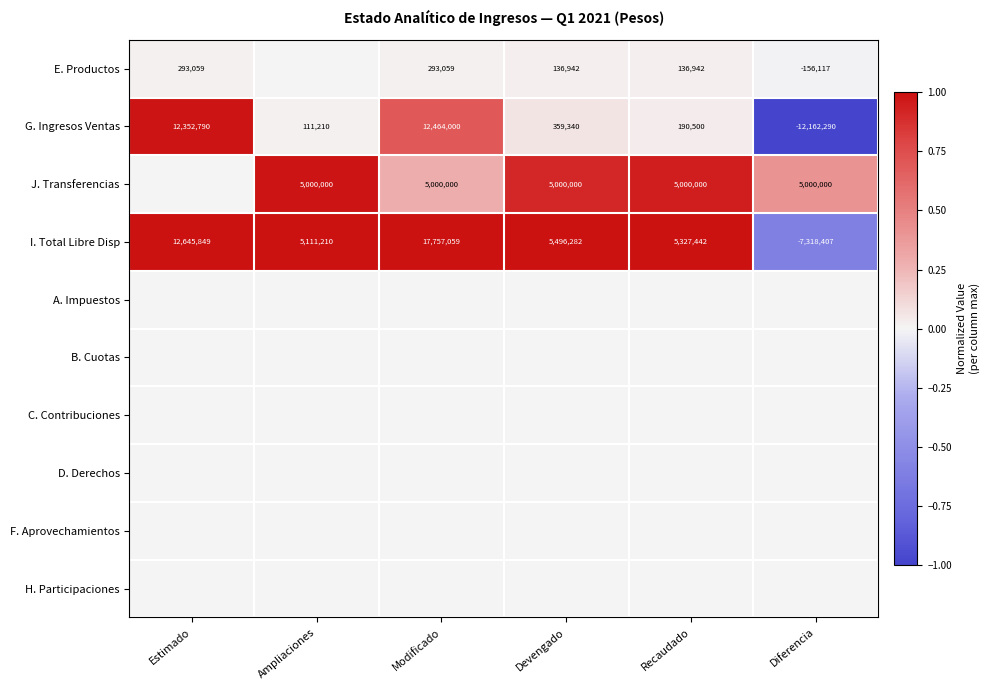

The value of G. Ingresos Ventas at Recaudado is 190500. True or false?

True